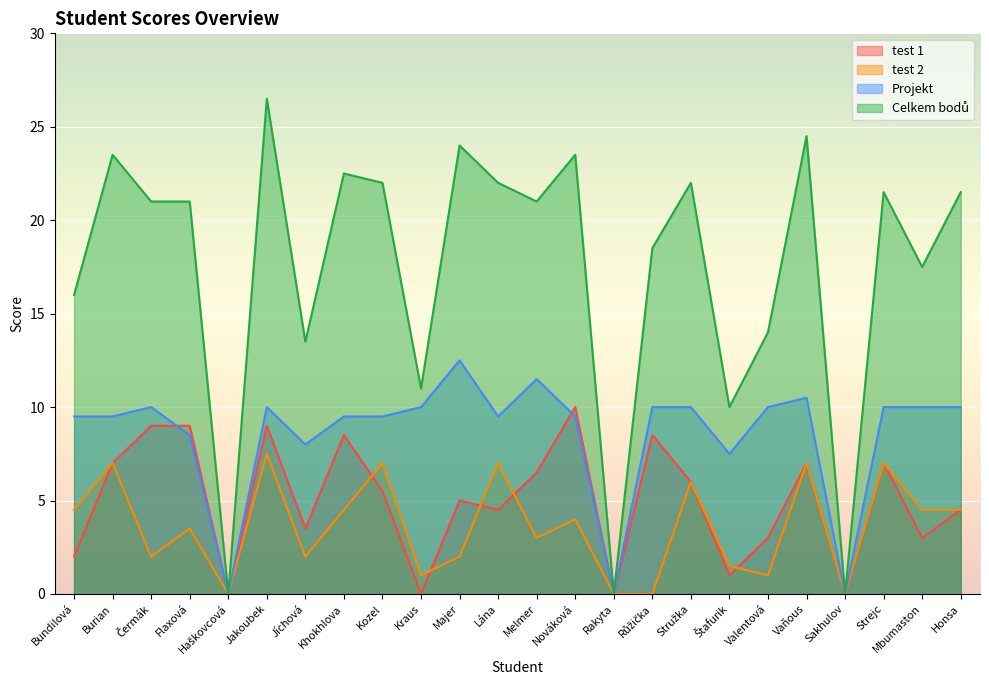

What is the difference between the test 1 values at Kozel and Stružka?

0.5